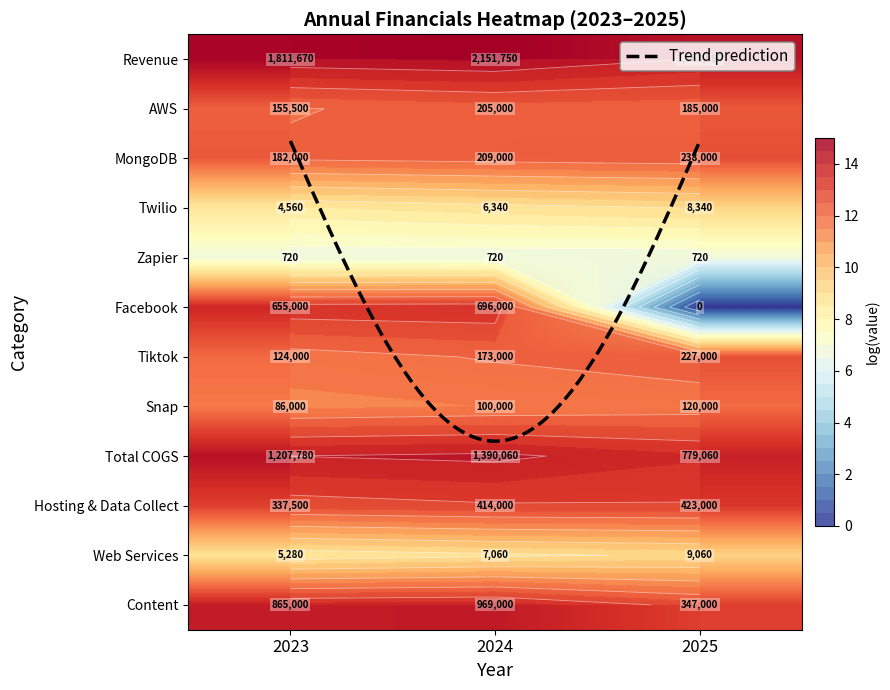

Which series has the largest total across all categories?

Revenue